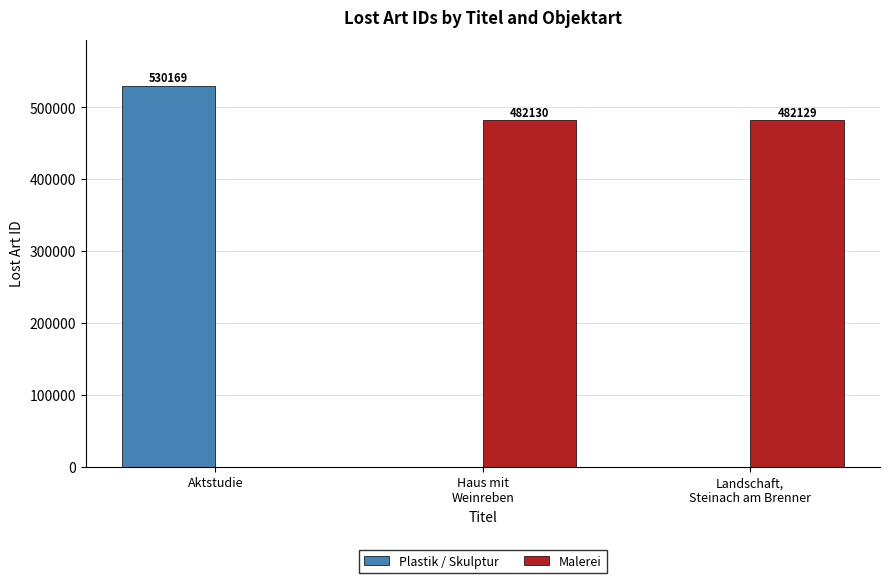

How many distinct data groups are displayed?

2